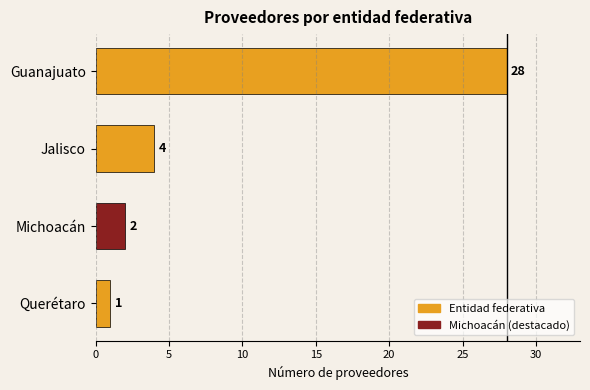

What position from the bottom is Querétaro?

1